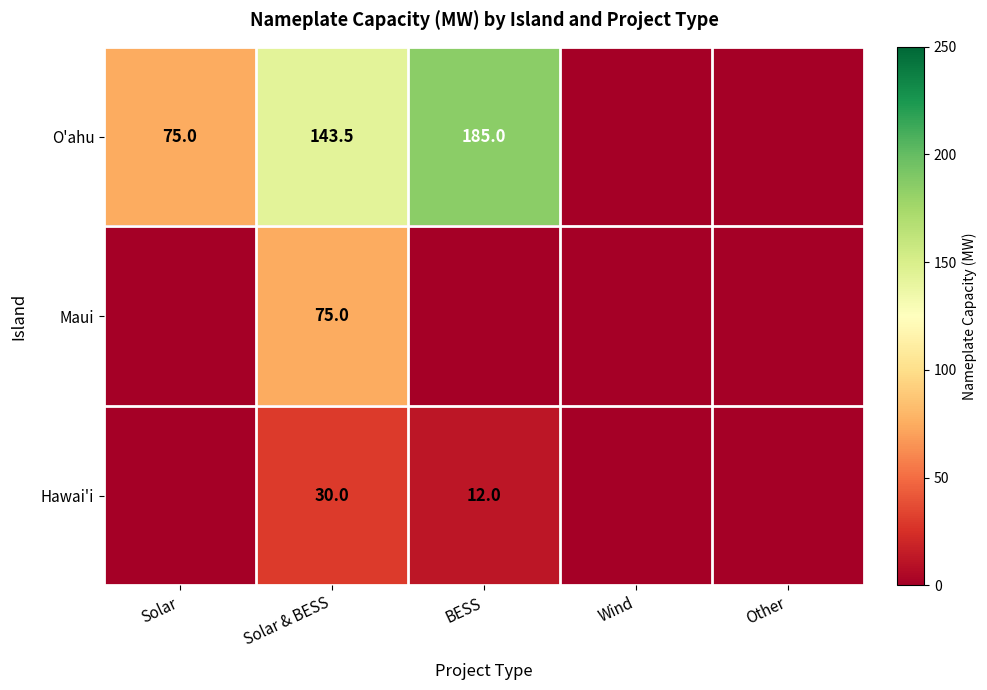

The O'ahu series shows 43.5 at Solar. True or false?

False